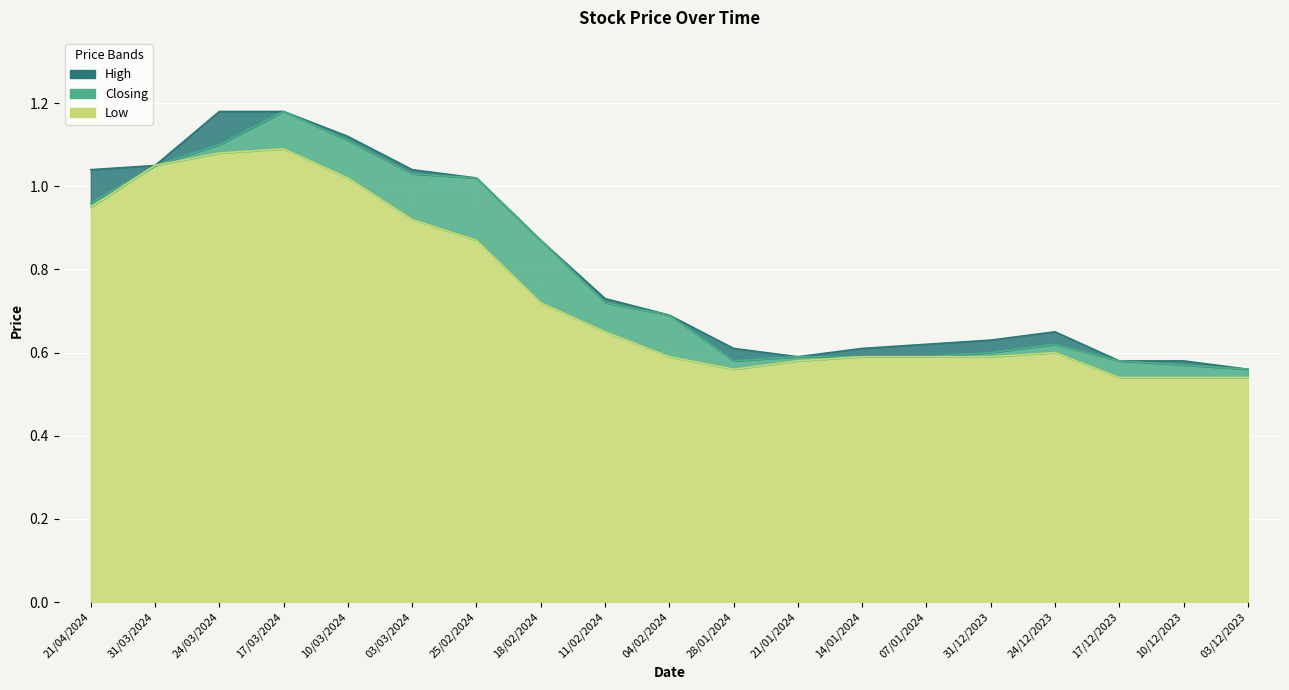

What is the approximate value of Closing at 31/03/2024?

1.1